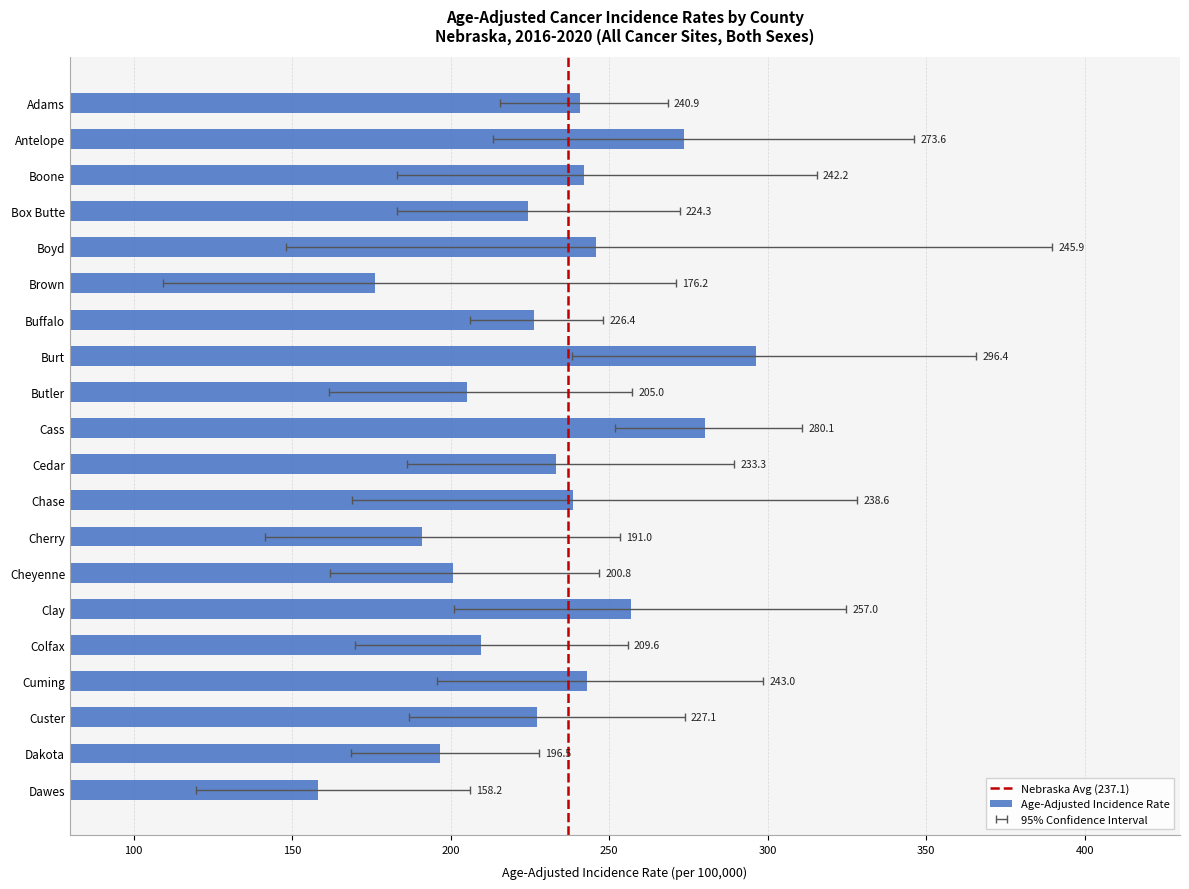

Rank the categories by value from highest to lowest.

Burt, Cass, Antelope, Clay, Boyd, Cuming, Boone, Adams, Chase, Cedar, Custer, Buffalo, Box Butte, Colfax, Butler, Cheyenne, Dakota, Cherry, Brown, Dawes